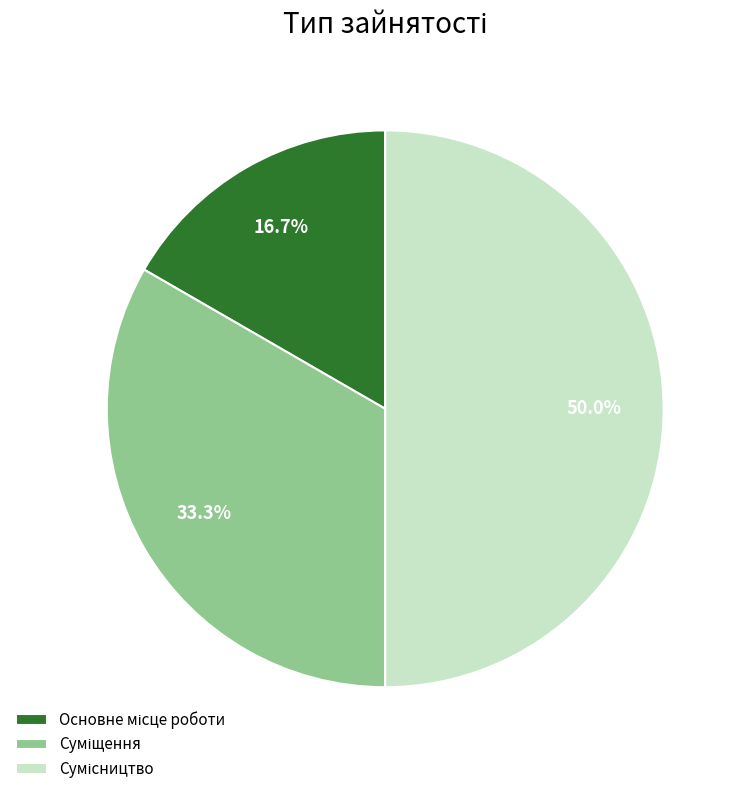

What percentage is the Сумісництво slice, to the nearest percent?

50%